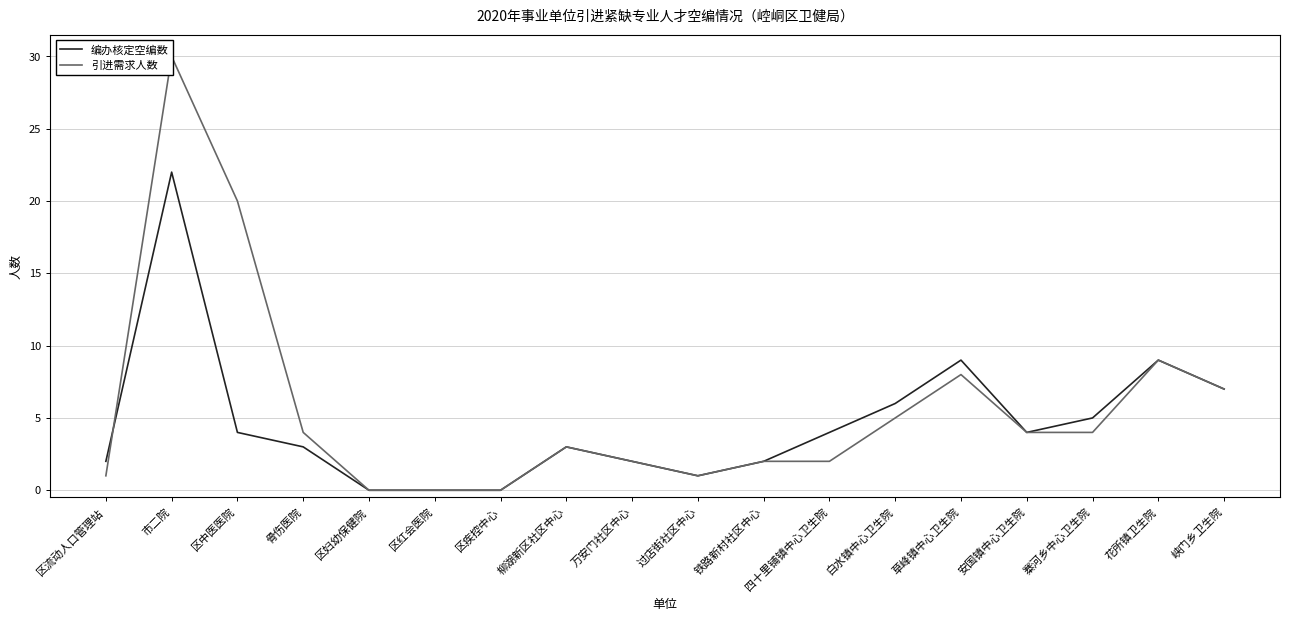

How many data points does each series have?

18